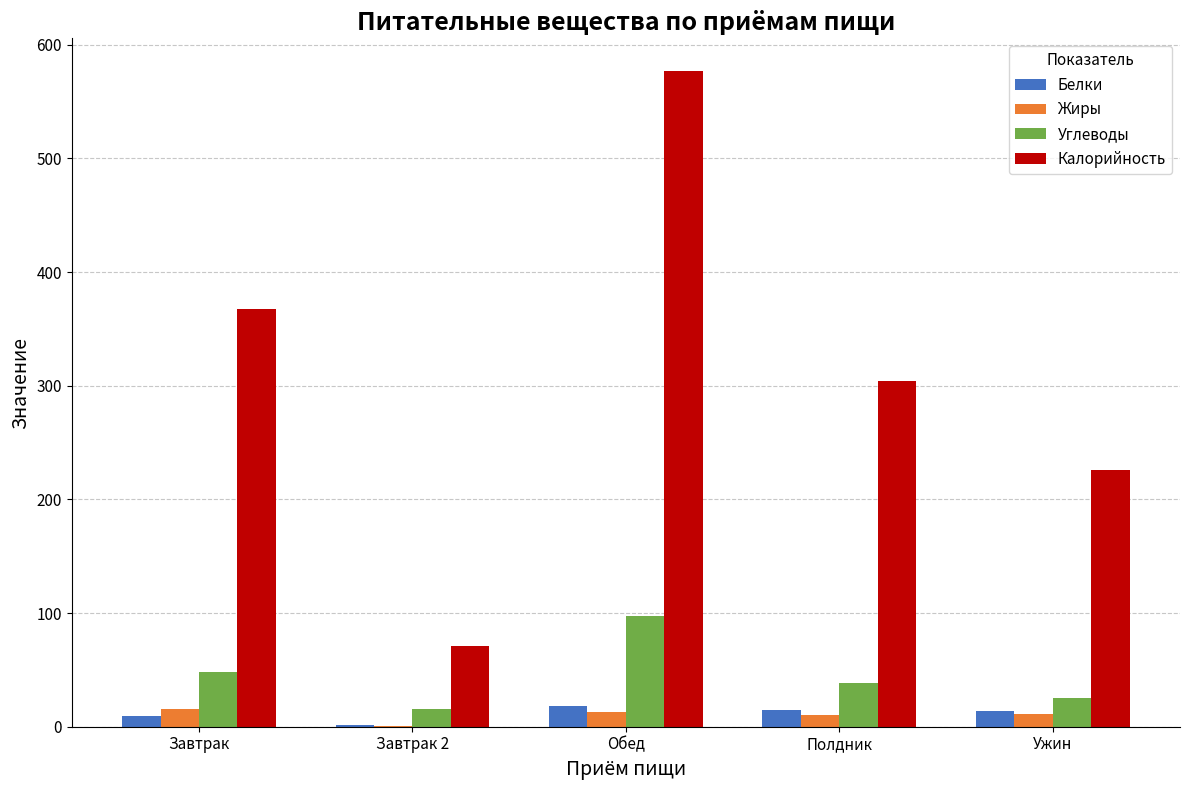

Between Обед and Полдник, which series saw the biggest shift?

Калорийность